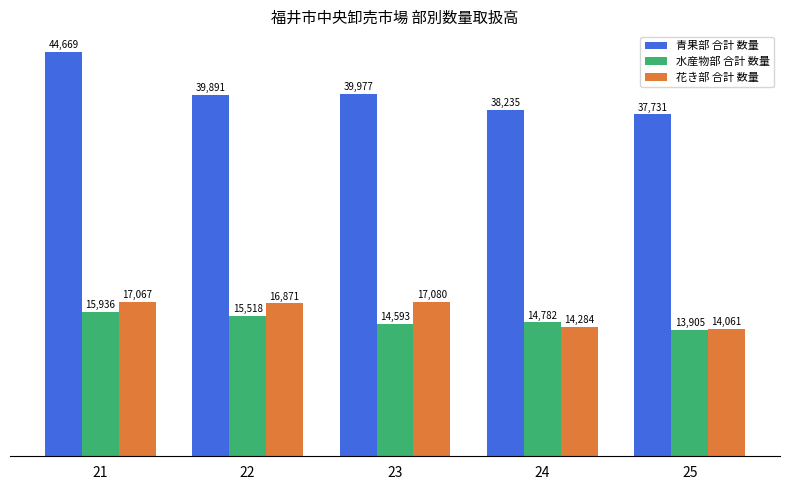

What is the difference between the 青果部 合計 数量 values at 25 and 22?

2160